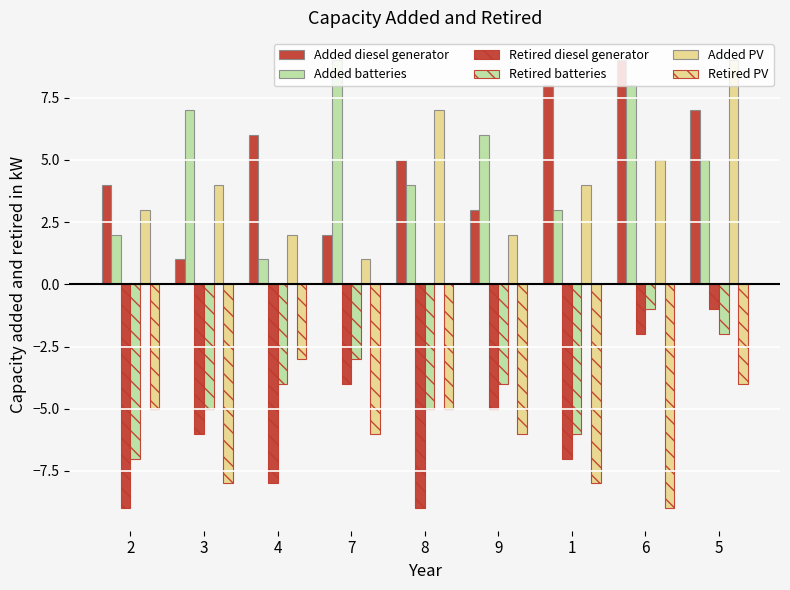

Rank the series at 5 from highest to lowest value.

Added PV, Added diesel generator, Added batteries, Retired diesel generator, Retired batteries, Retired PV